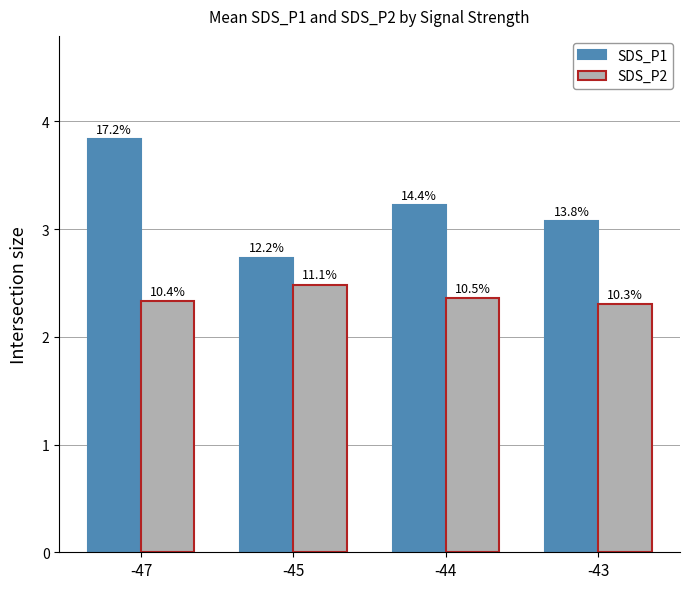

What are all the series names shown in the legend?

SDS_P1, SDS_P2